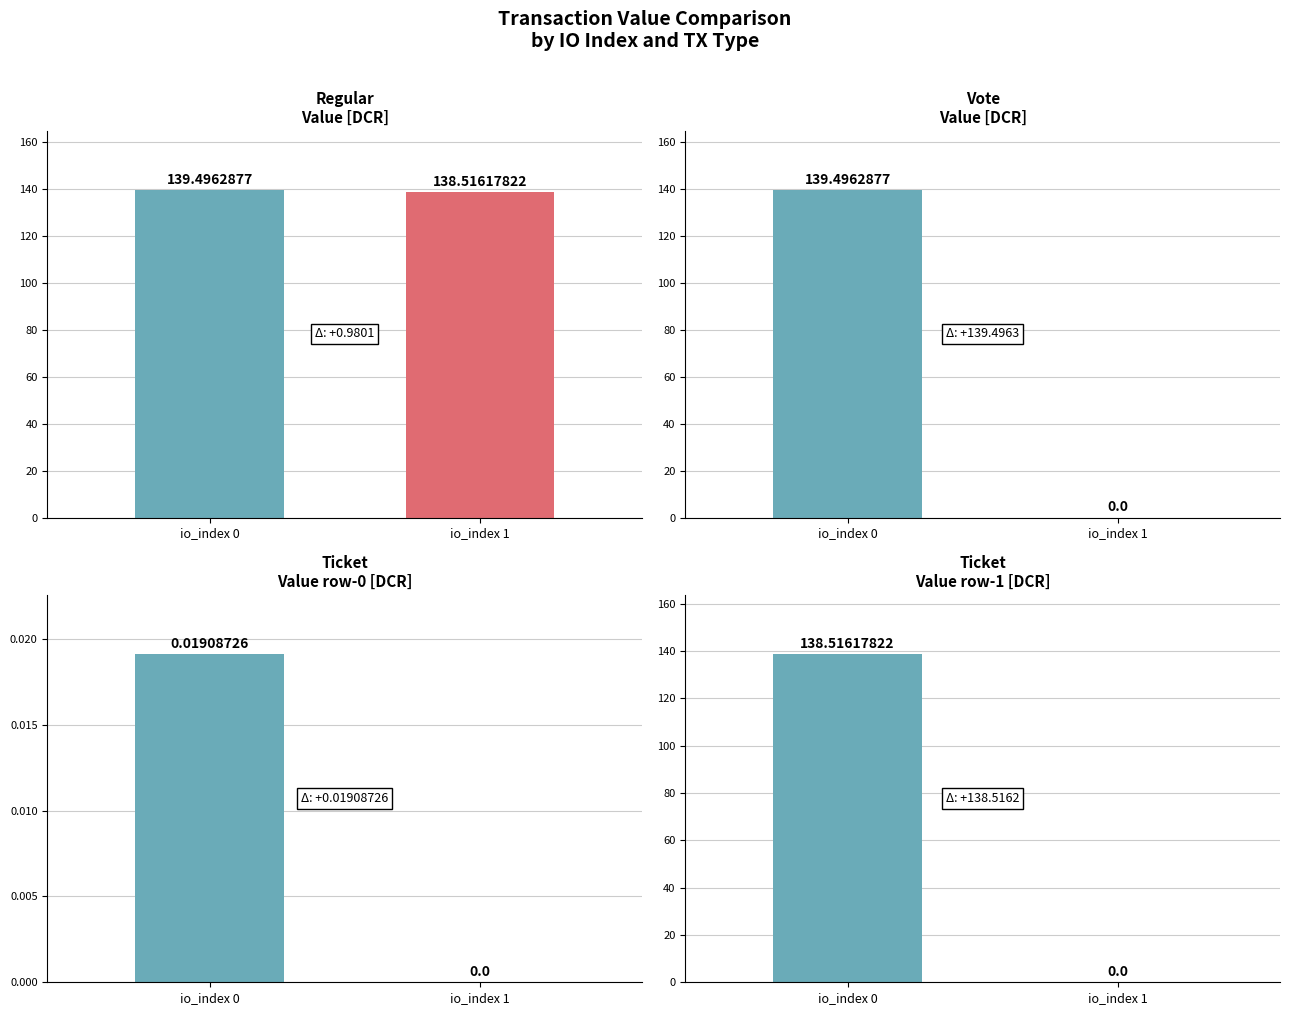

Which series has the largest range (max minus min)?

Vote